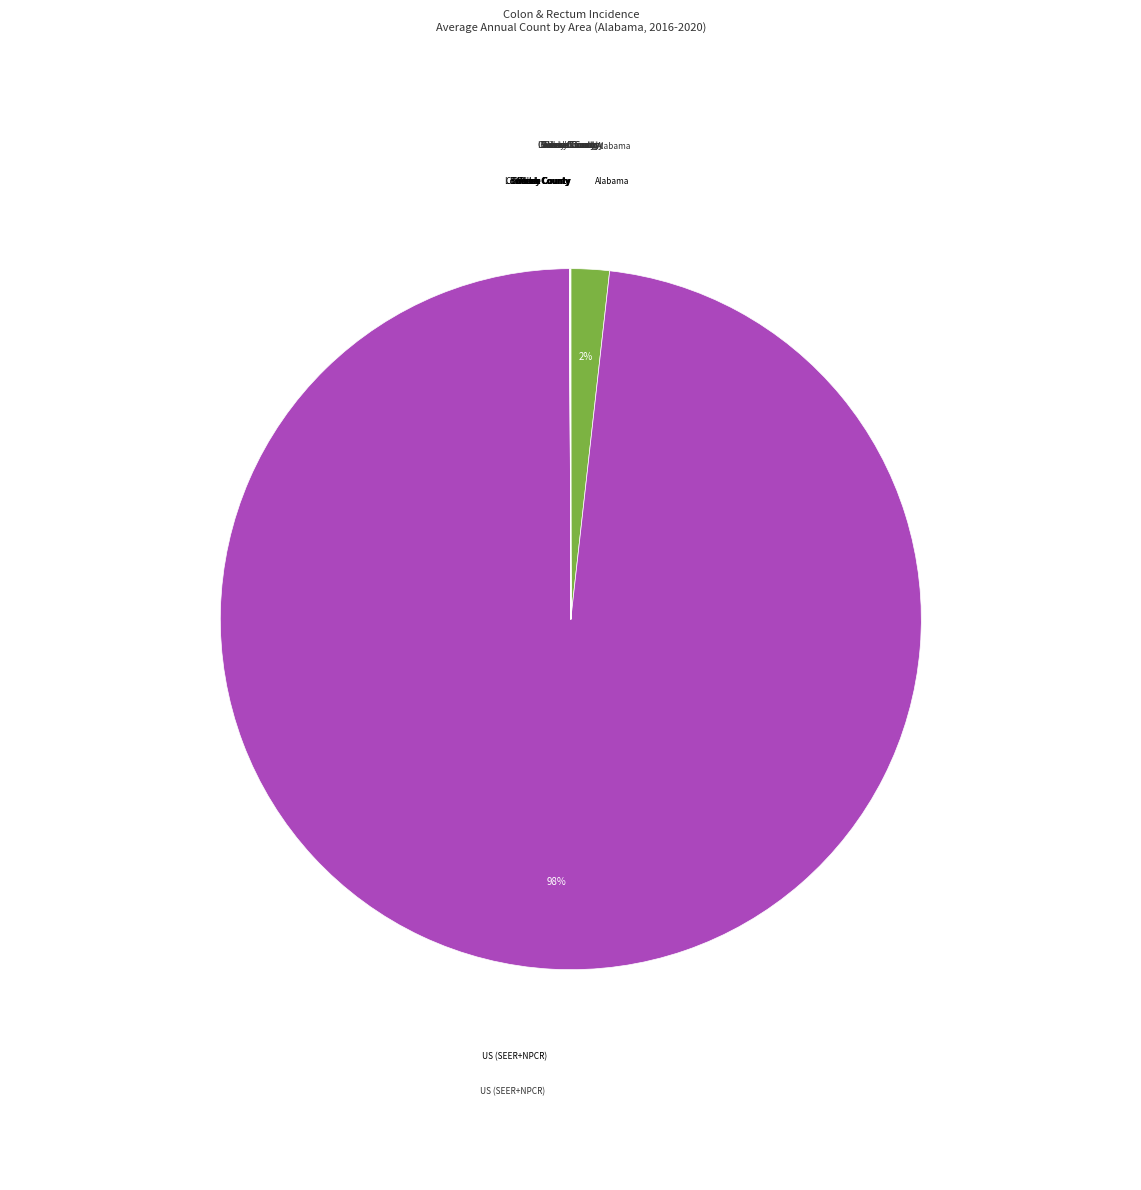

Do Alabama and US (SEER+NPCR) together represent more than half of the pie?

Yes